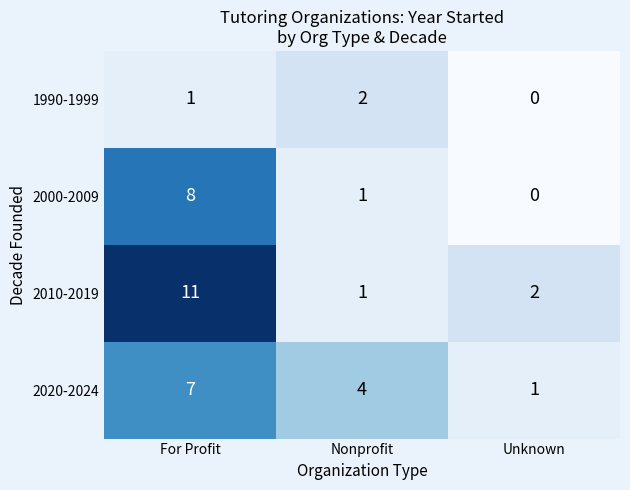

How many 2020-2024 values are between 1 and 7?

3